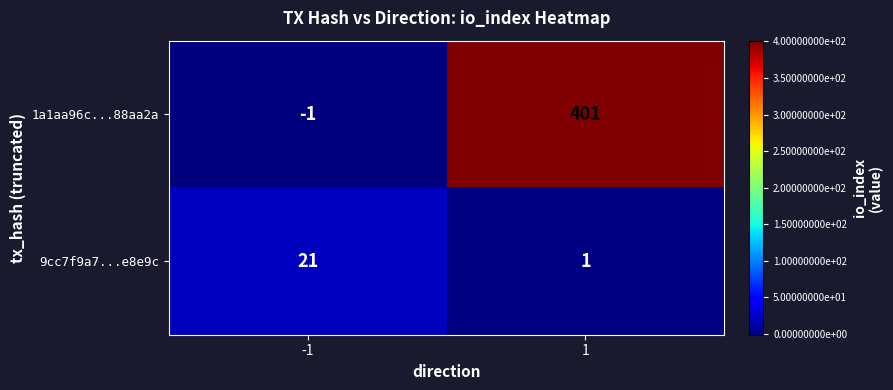

What is the spread (max minus min) of values at 1?

400